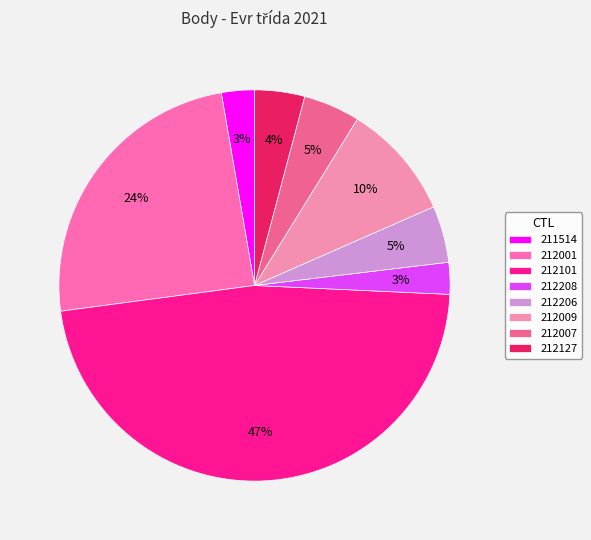

Does any single category account for the majority?

No